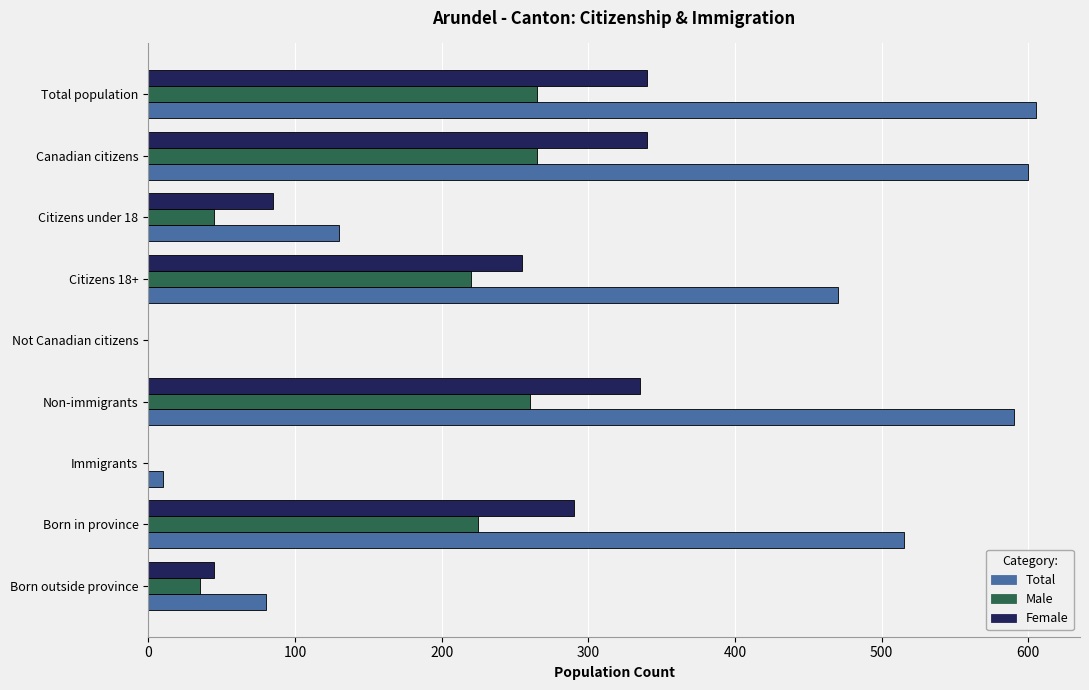

How many data points does each series have?

9